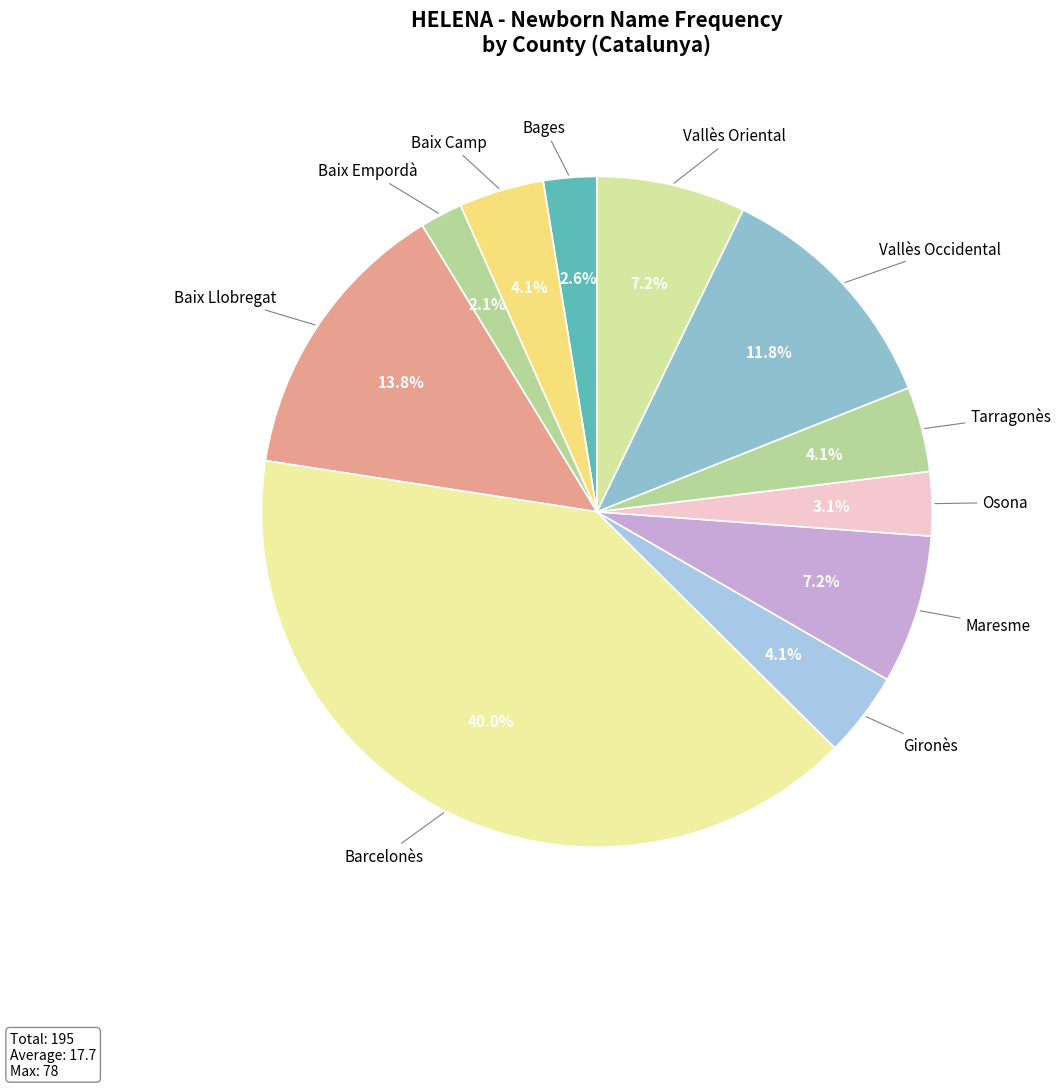

How many segments does this pie chart have?

11